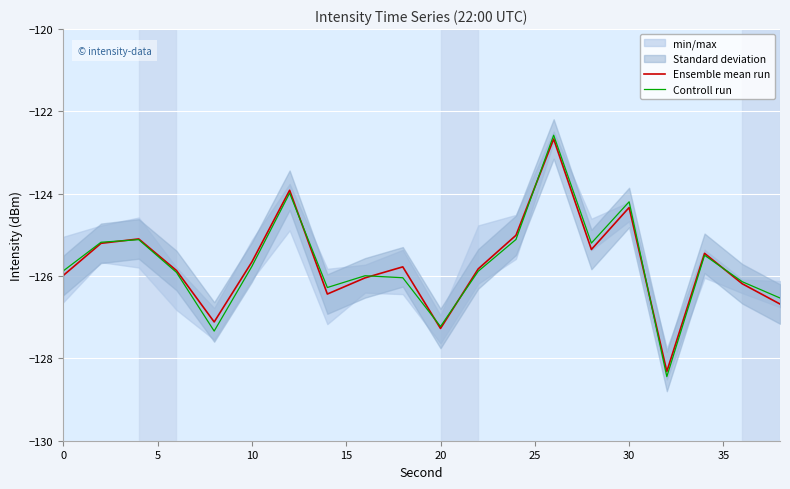

List the series in order of their overall mean, lowest first.

Controll run, Ensemble mean run